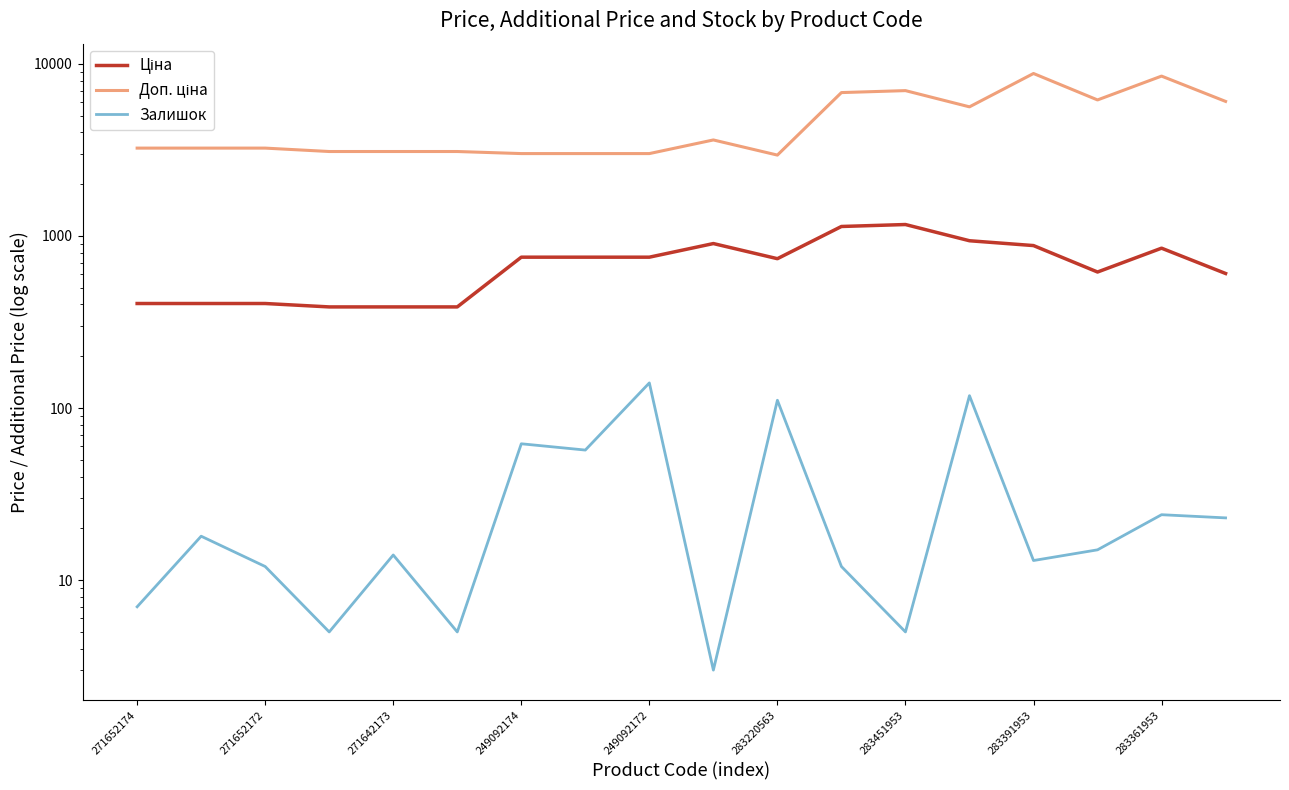

Reading left to right, list all the values displayed in this chart.

Ціна: 405.1	405.1	405.1	387.0	387.0	387.0	753.0	753.0	753.0	903.5	737.9	1135.5	1165.6	938.2	879.5	617.4	849.3	605.4
Доп. ціна: 3240.7	3240.7	3240.7	3096.2	3096.2	3096.2	3011.8	3011.8	3011.8	3614.2	2951.6	6812.7	6993.4	5629.1	8794.5	6174.2	8493.3	6053.7
Залишок: 7.0	18.0	12.0	5.0	14.0	5.0	62.0	57.0	140.0	3.0	111.0	12.0	5.0	118.0	13.0	15.0	24.0	23.0